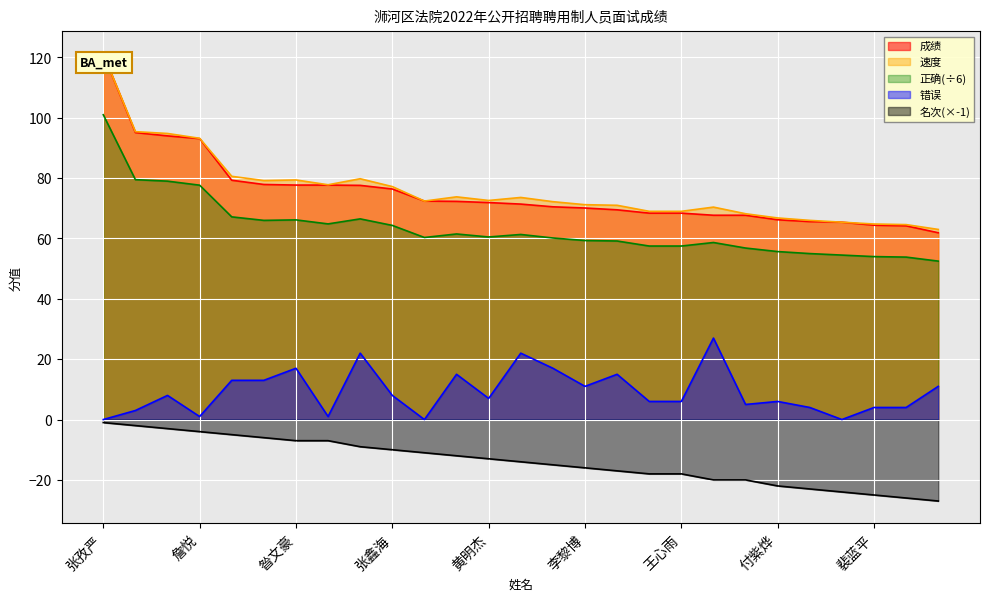

Does the chart display data point markers on the line(s)?

No